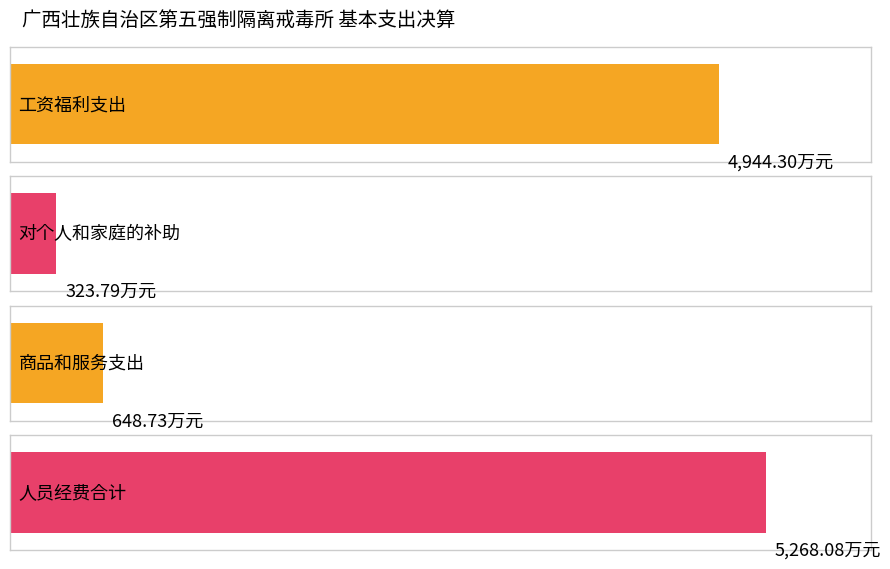

At which category does the chart reach its peak across all series?

人员经费合计